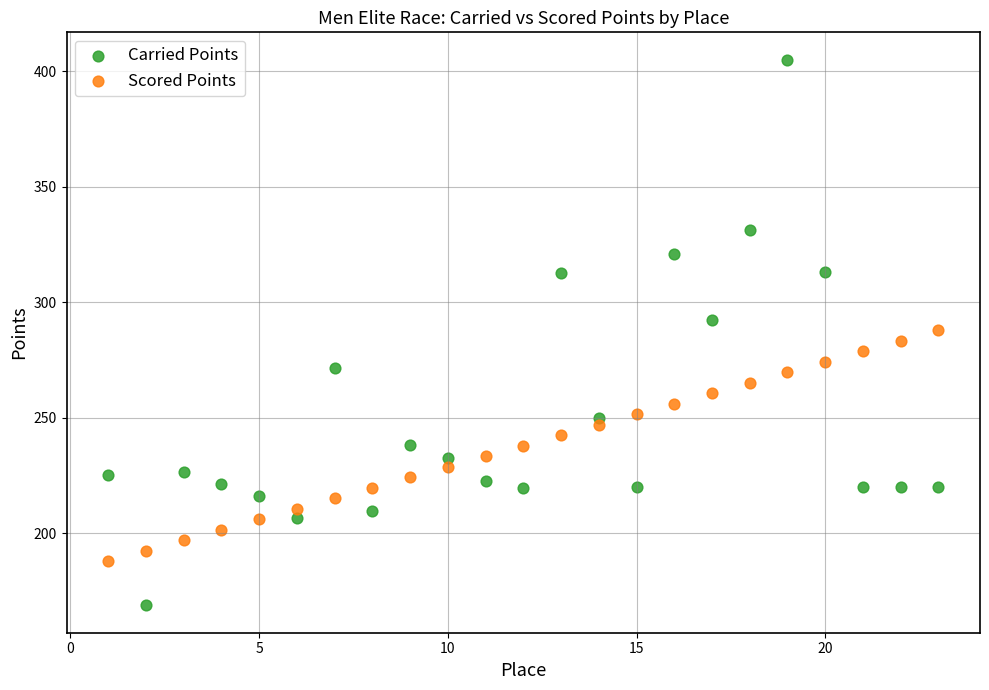

Which series has the largest Y range (max minus min)?

Carried Points